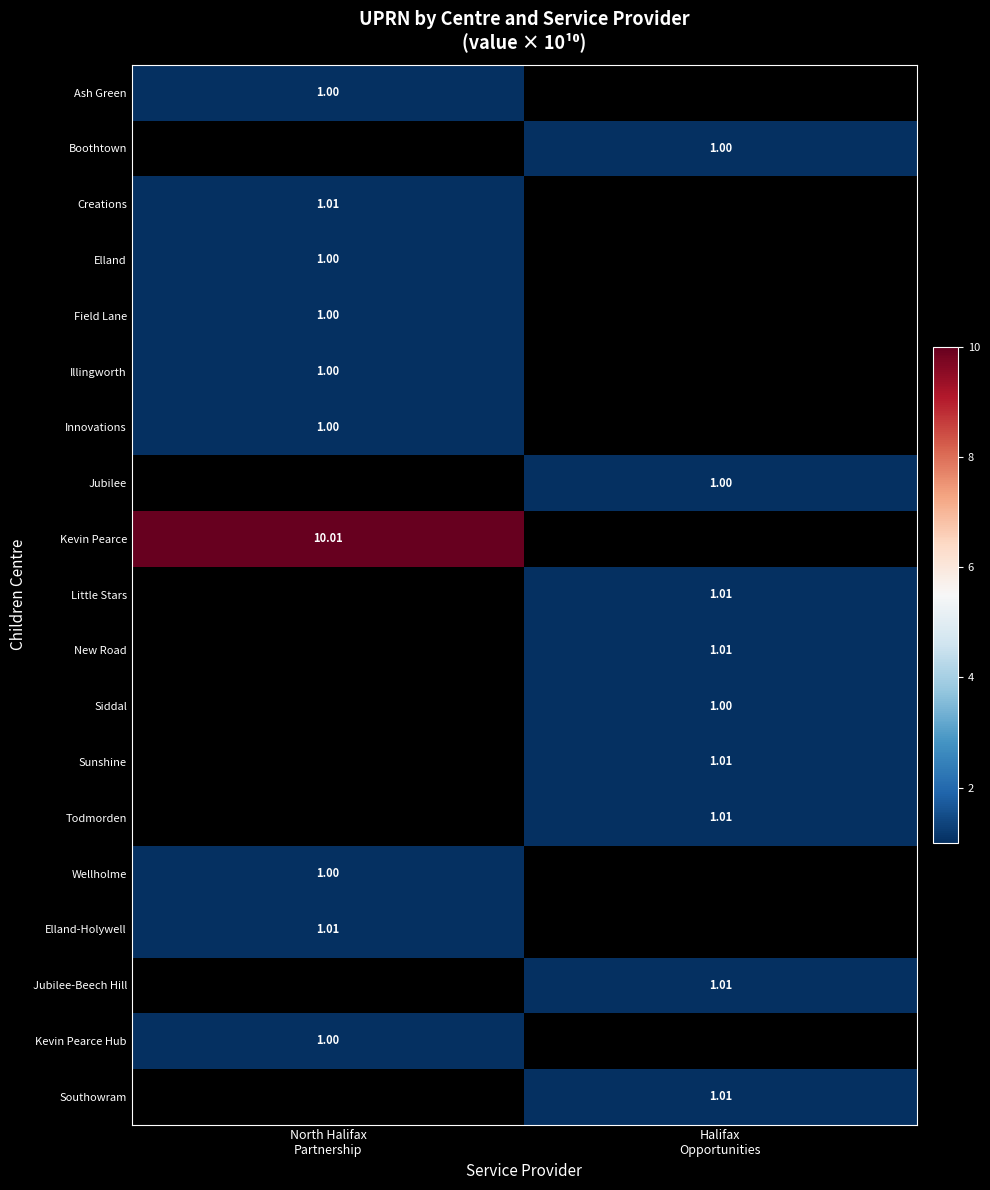

The value of Illingworth at North Halifax Partnership is 1.0. True or false?

True